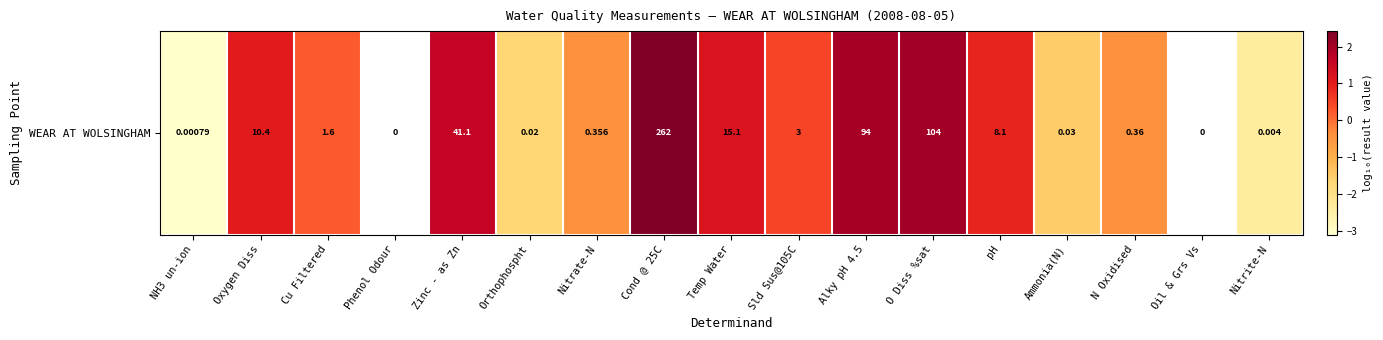

Between Oxygen Diss and Sld Sus@105C, which is larger?

Oxygen Diss